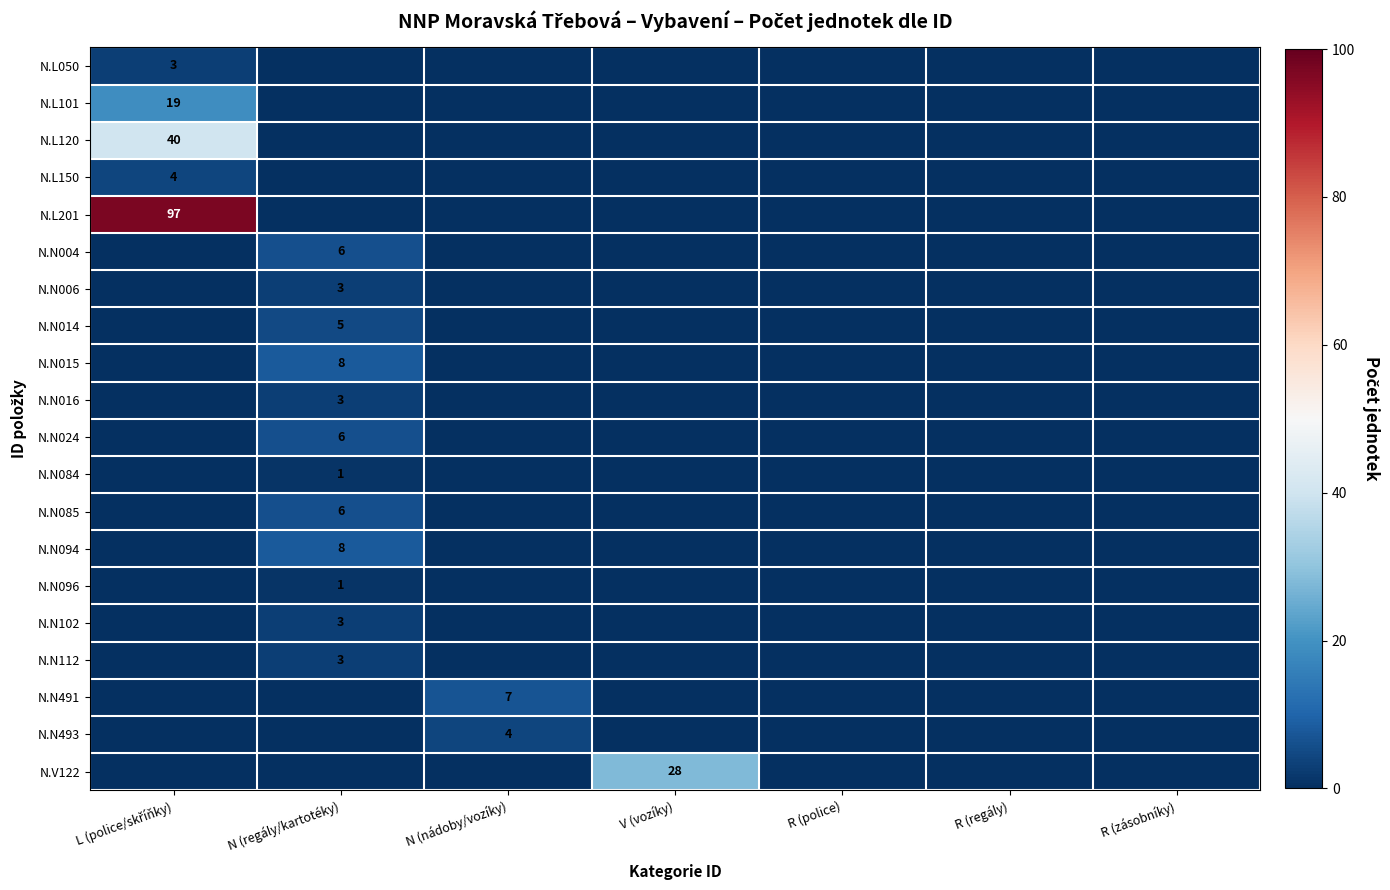

How many distinct data groups are displayed?

20